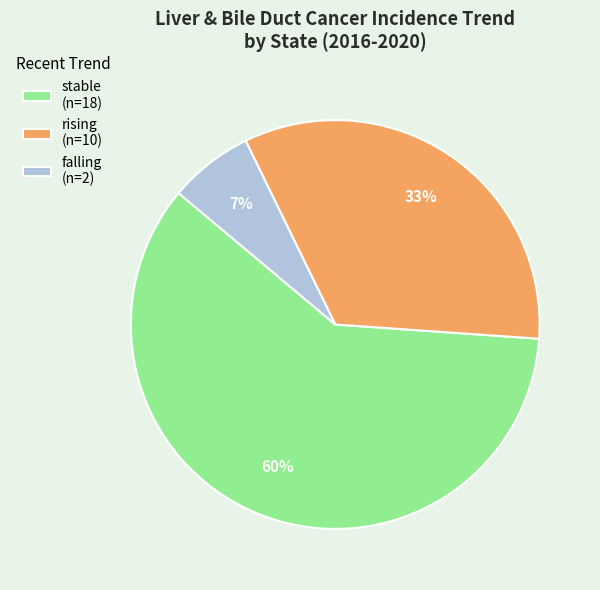

To the nearest percent, what portion does falling represent?

7%